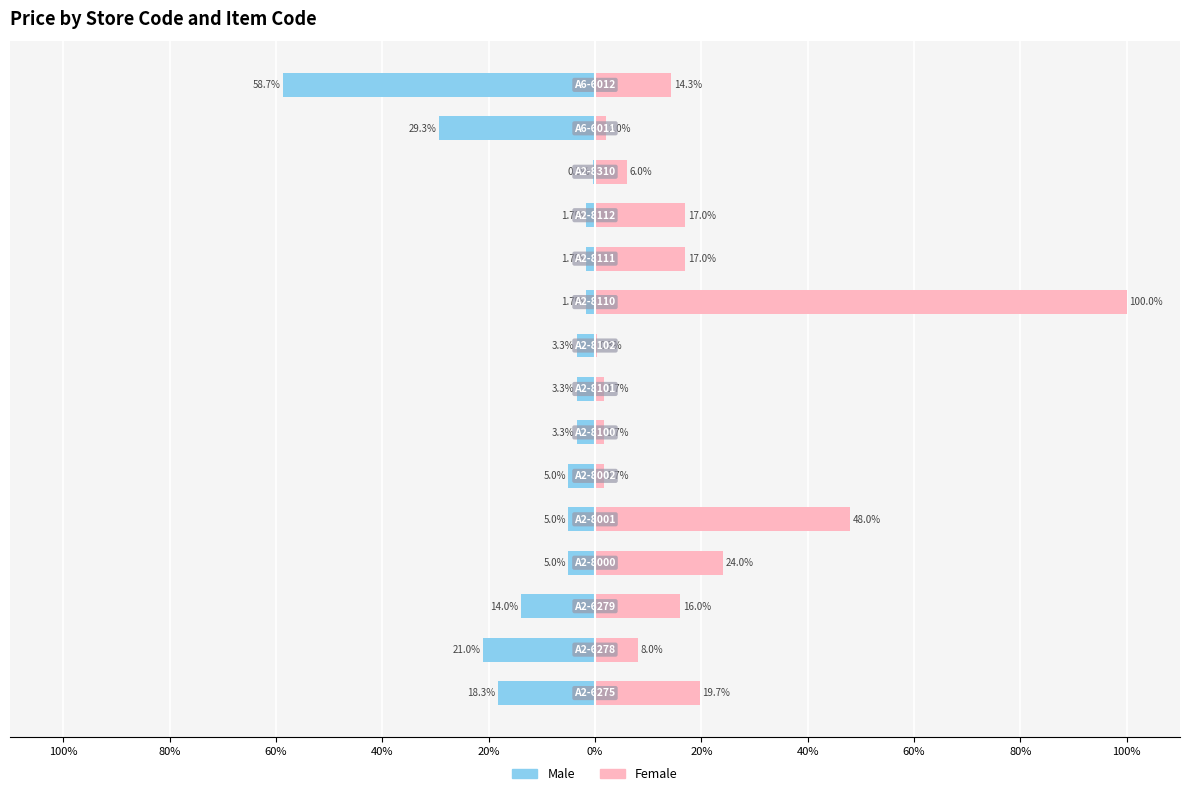

Which series has the largest total across all categories?

Female